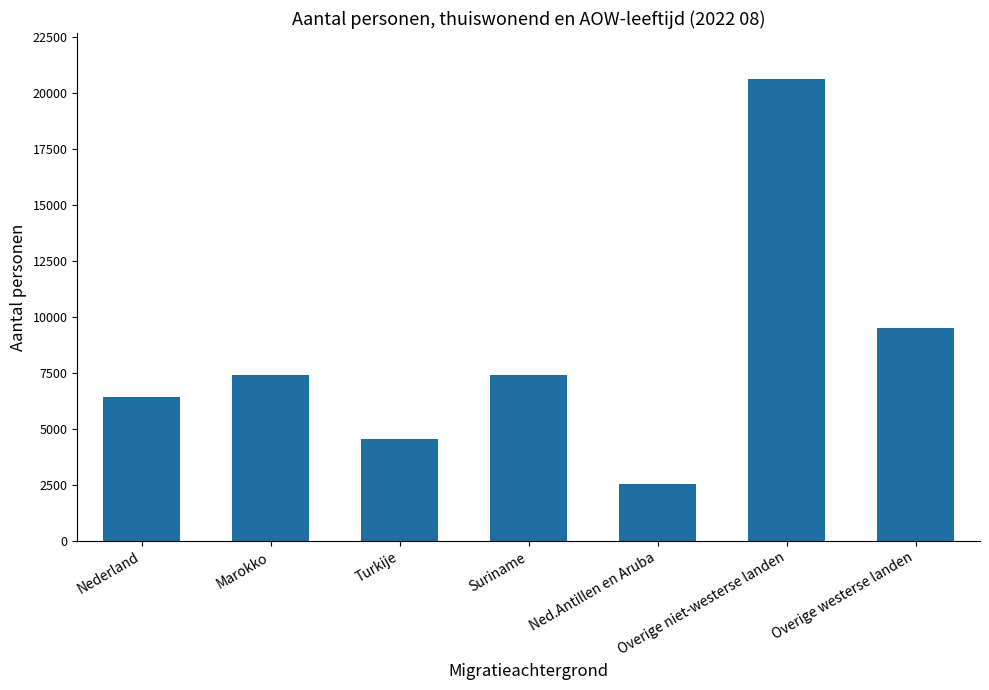

What position from the right is Suriname?

4